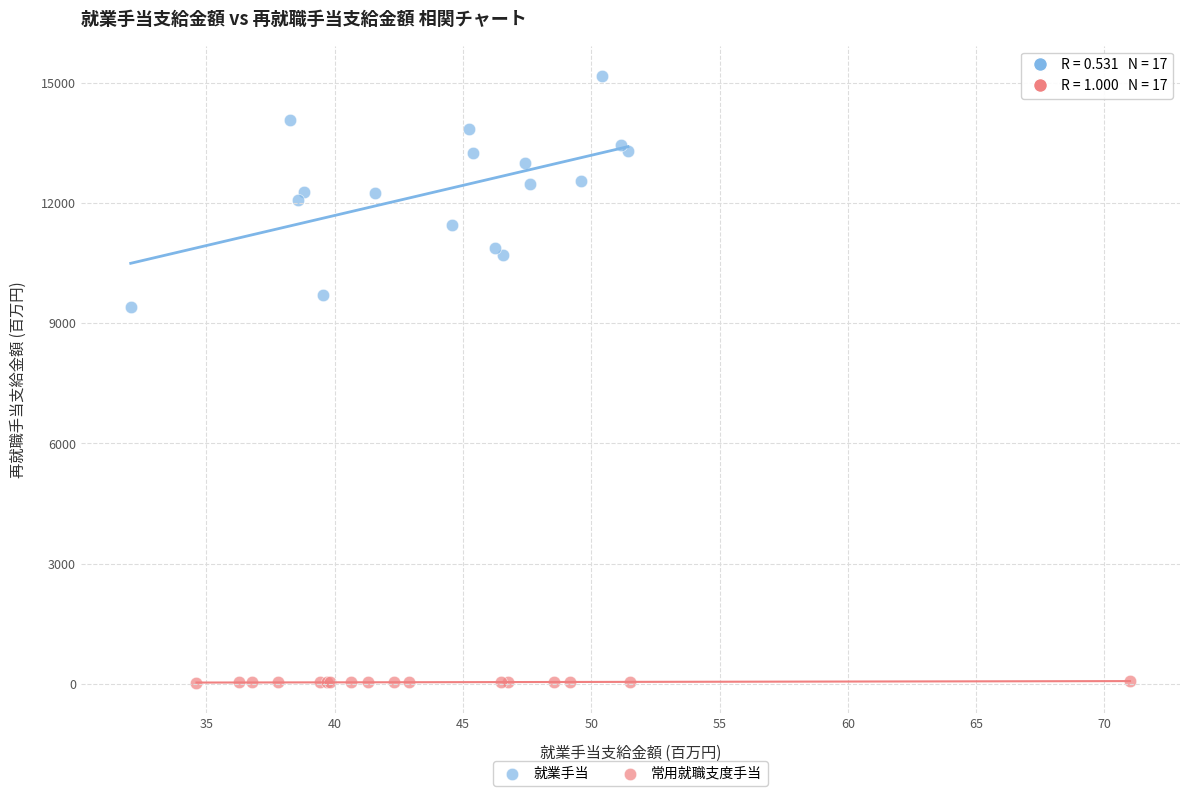

Which series reaches the maximum Y coordinate?

就業手当